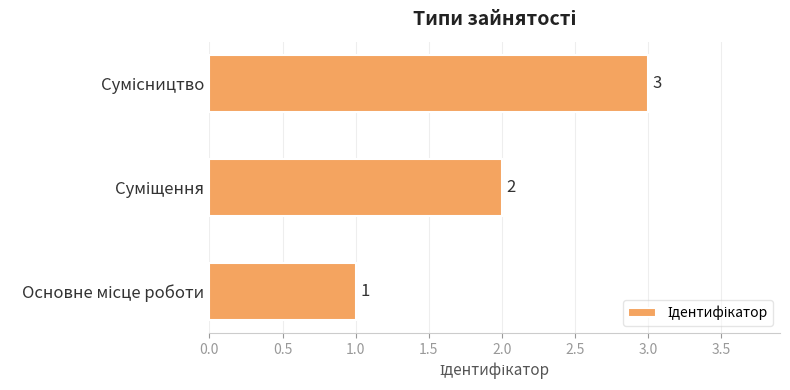

How many data points are less than 2?

1